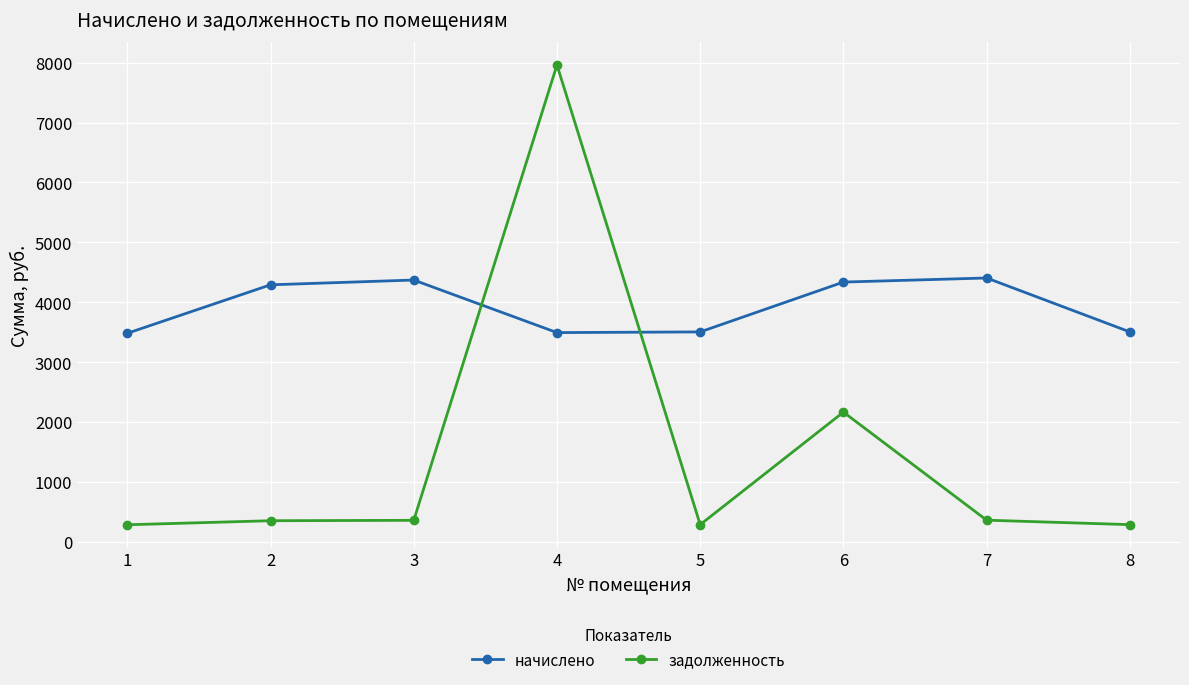

Which series ends up on top after the final intersection of начислено and задолженность?

начислено